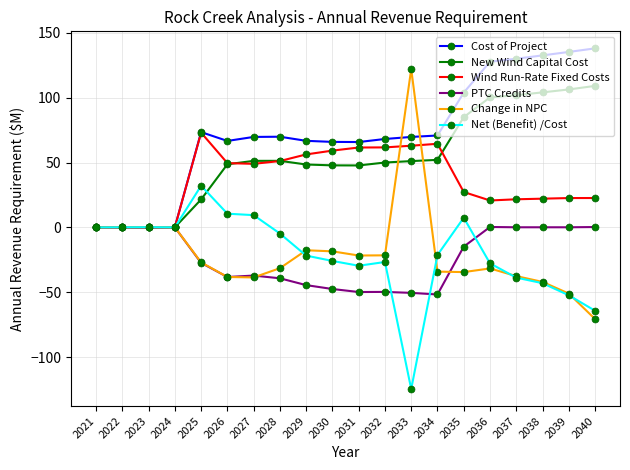

Is the value of Cost of Project at 2032 greater than the value of Wind Run-Rate Fixed Costs at 2027?

Yes